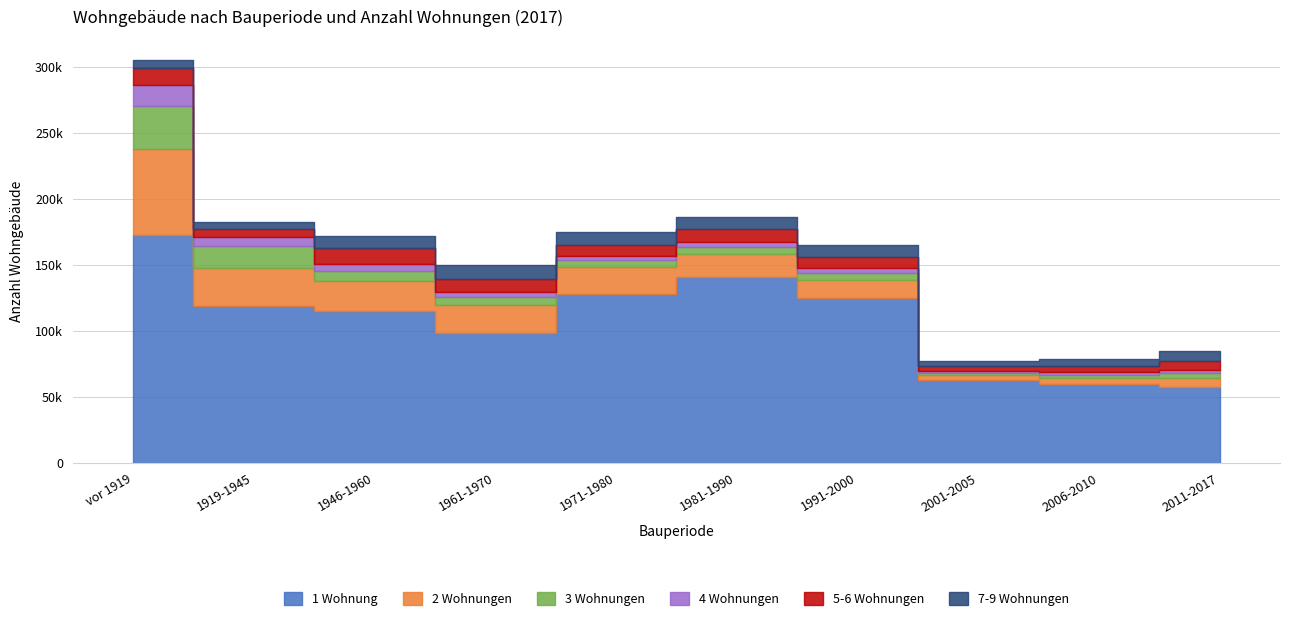

What is the label of the 5th point from the left?

1971-1980